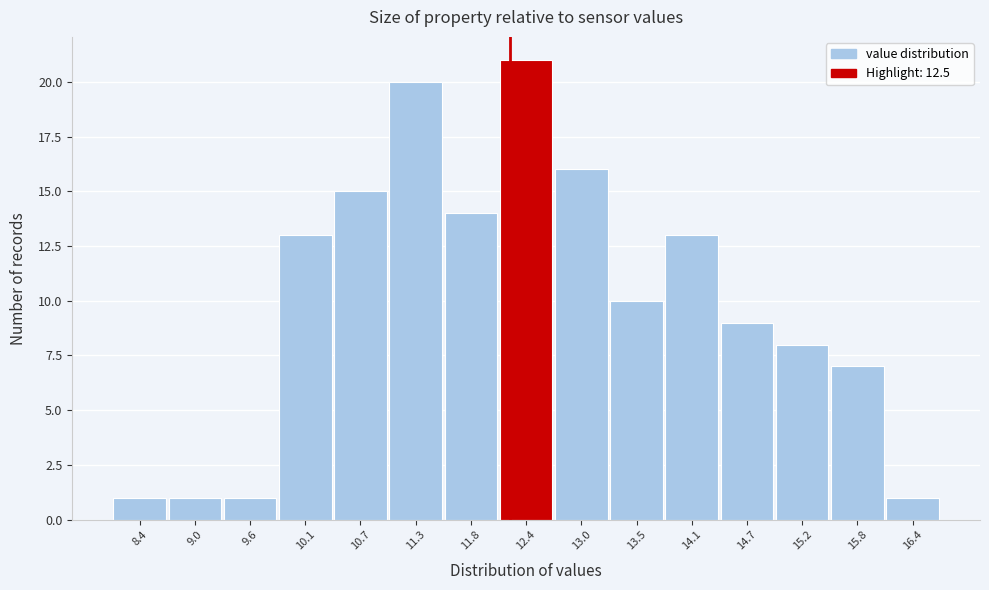

Reading left to right, transcribe all the data shown in this chart.

8.4=1	9.0=1	9.6=1	10.1=13	10.7=15	11.3=20	11.8=14	12.4=21	13.0=16	13.5=10	14.1=13	14.7=9	15.2=8	15.8=7	16.4=1